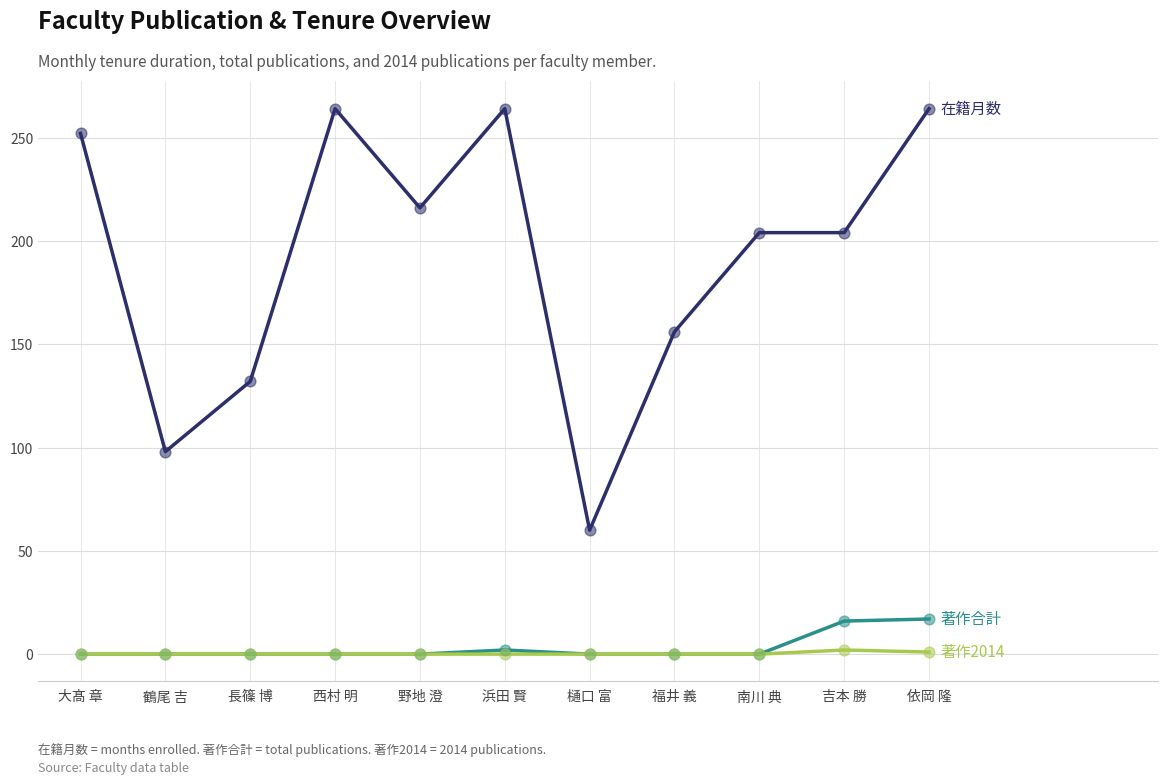

What is the difference between the highest and lowest values at 樋口 富?

60